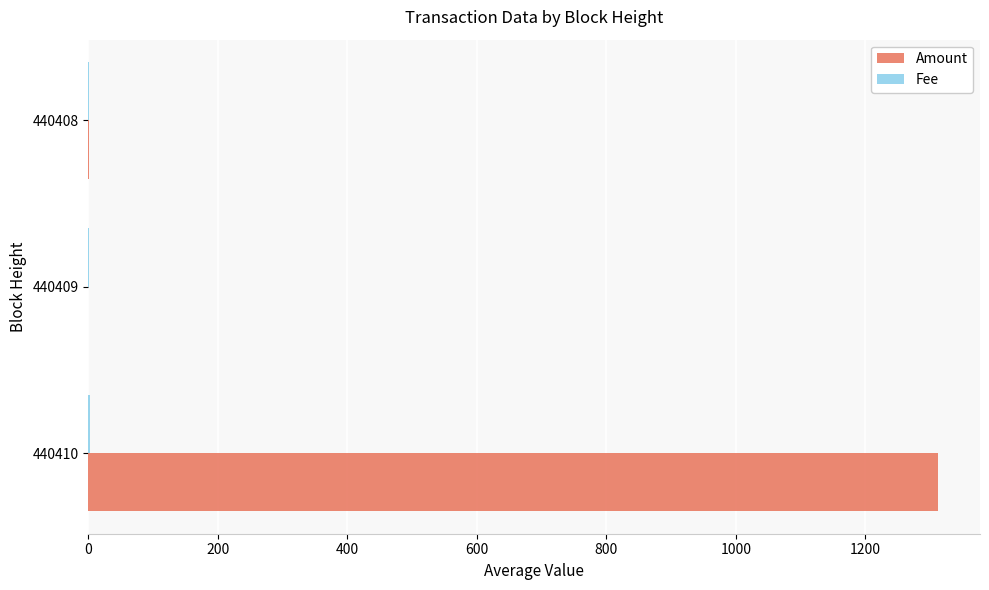

The value of Amount at 440409 is 0.0. True or false?

True